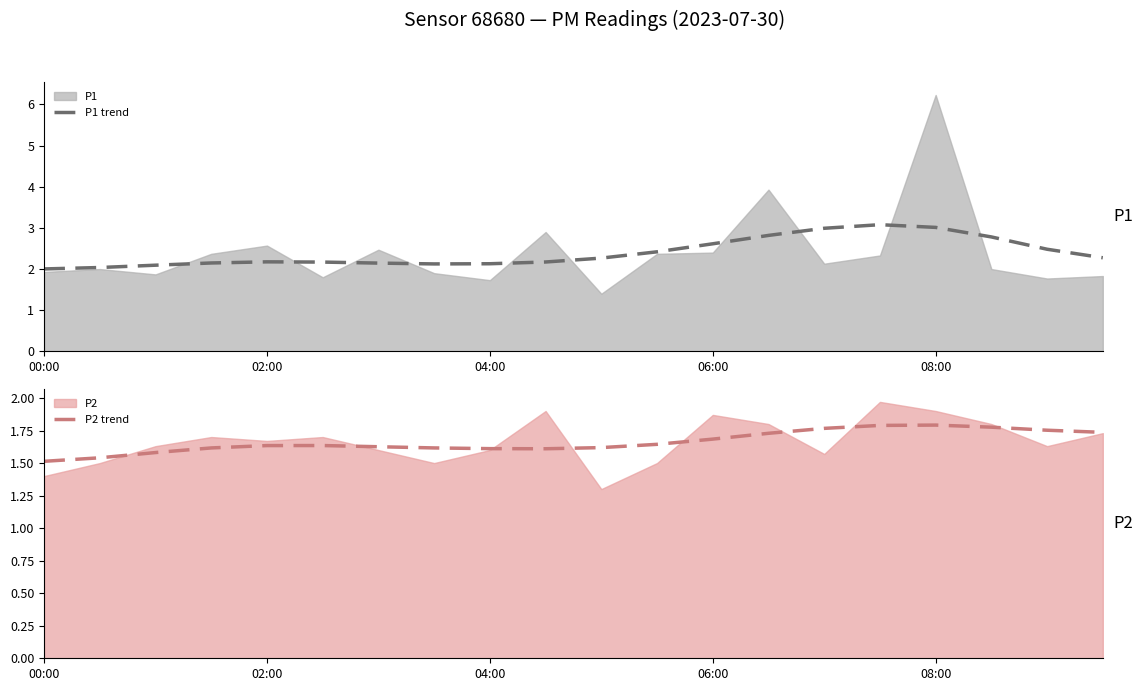

True or false: P1 trend and P2 trend cross at least once.

False